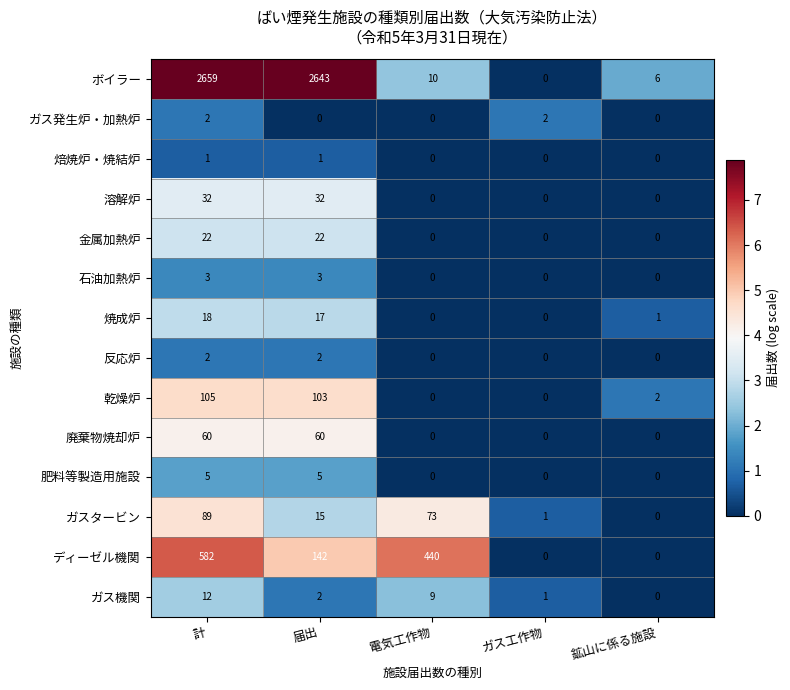

True or false: 肥料等製造用施設 has a value of 2 at ガス工作物.

False